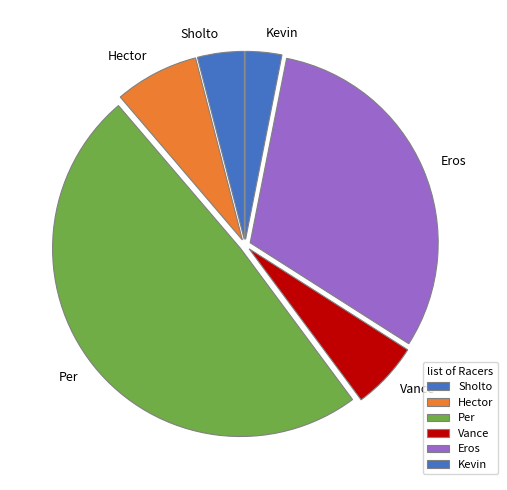

The Hector slice represents 7% of the pie. True or false?

True